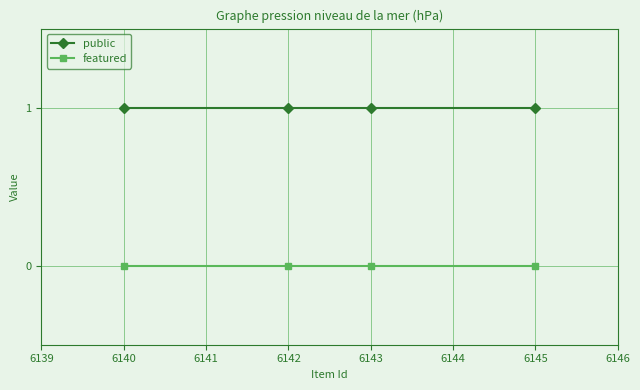

True or false: public and featured cross at least once.

False